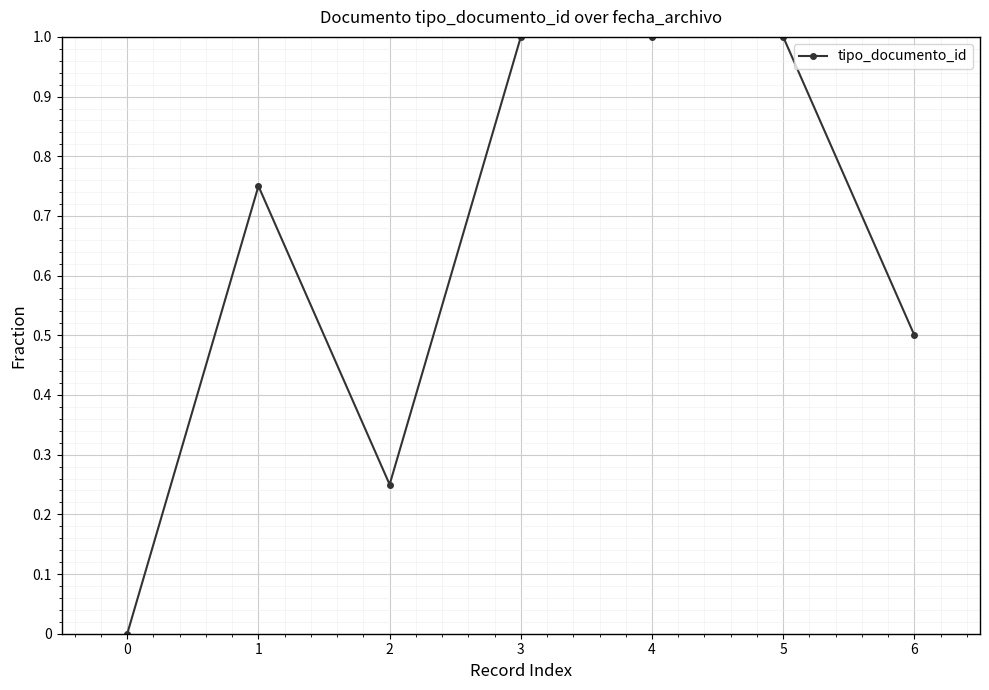

What is the ratio of the value at 6 to the value at 3?

0.5